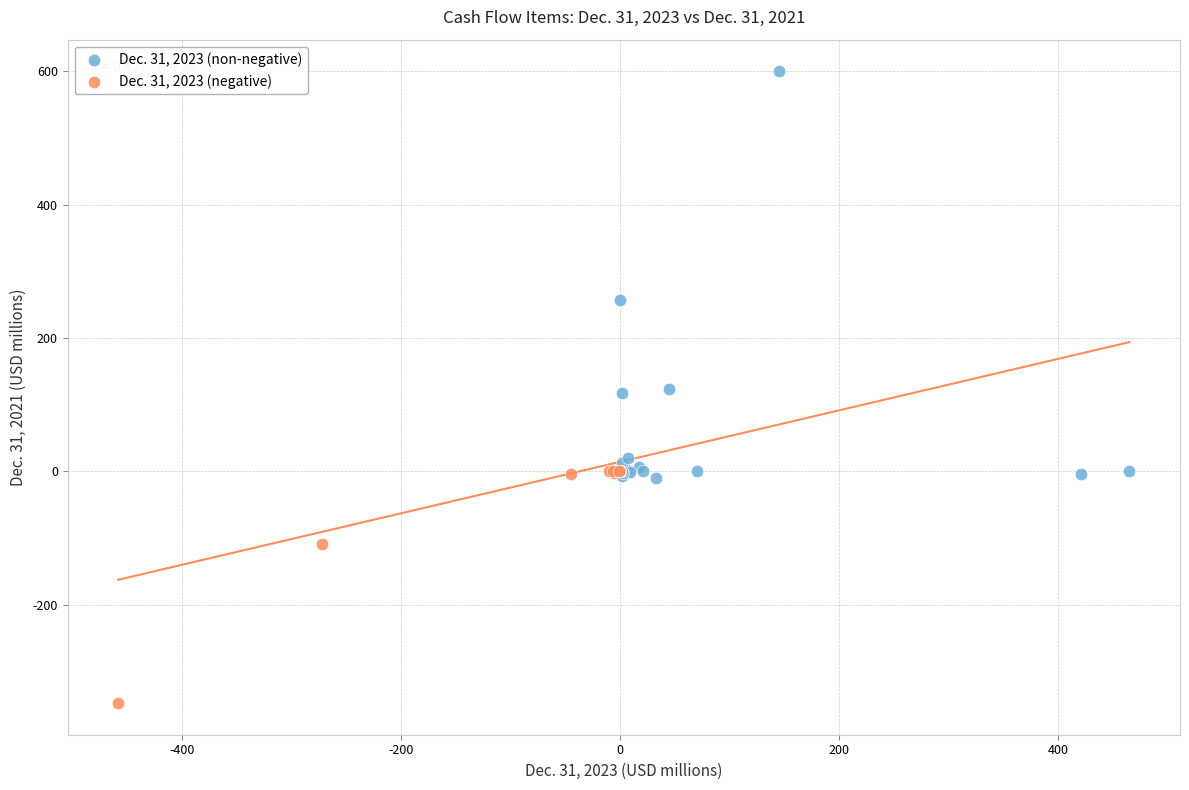

Which series has the widest spread of Y values?

Dec. 31, 2023 (non-negative)